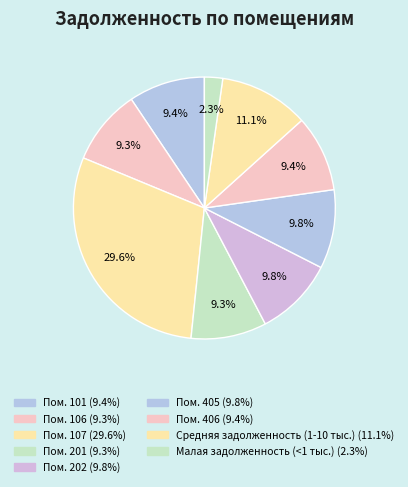

Count the number of slices in the pie.

9